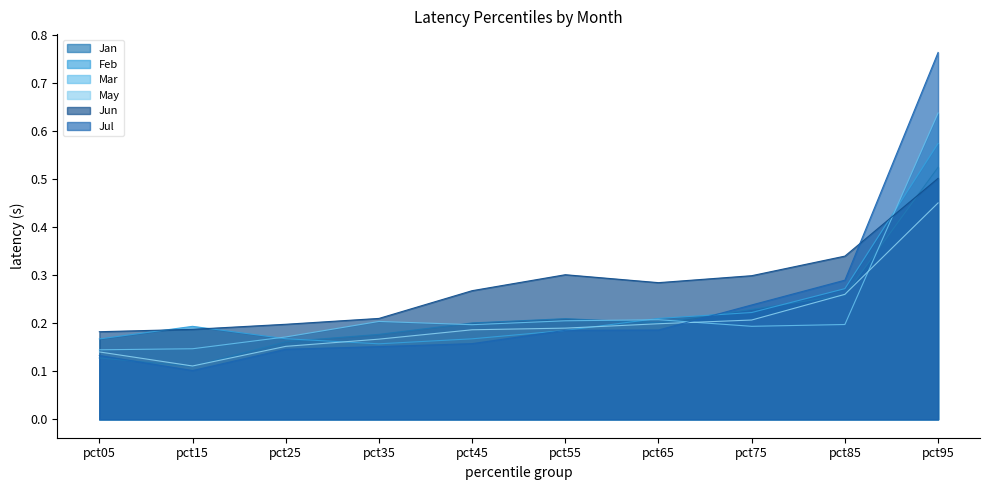

Which series has the largest total across all categories?

Jun